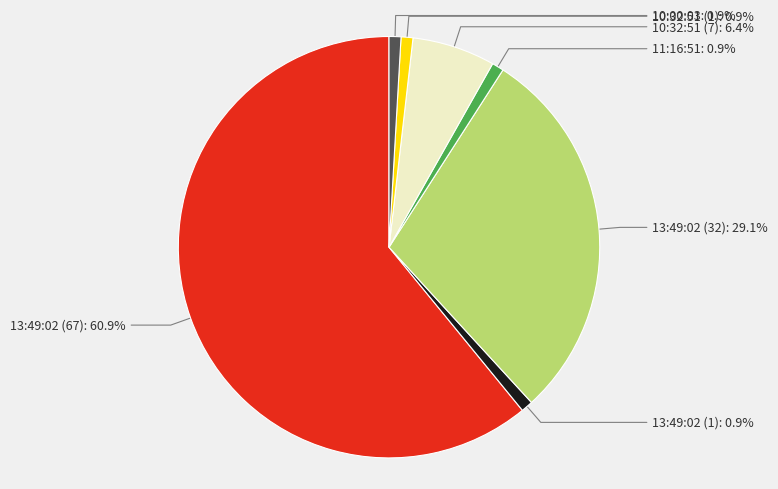

Which category has the biggest portion of the pie?

13:49:02 (67)